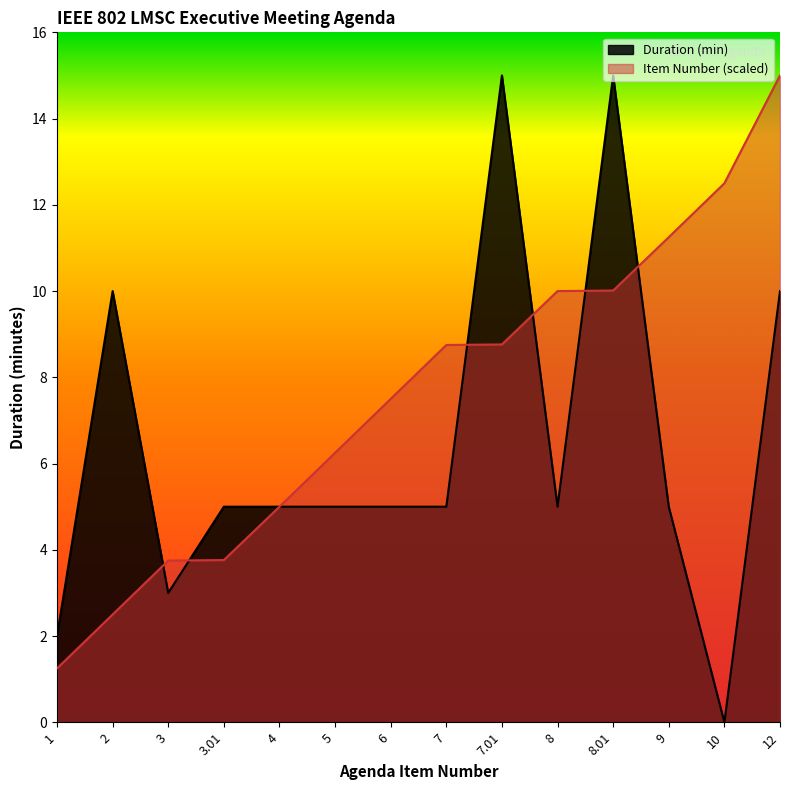

Which series has the widest spread of values?

Duration (min)